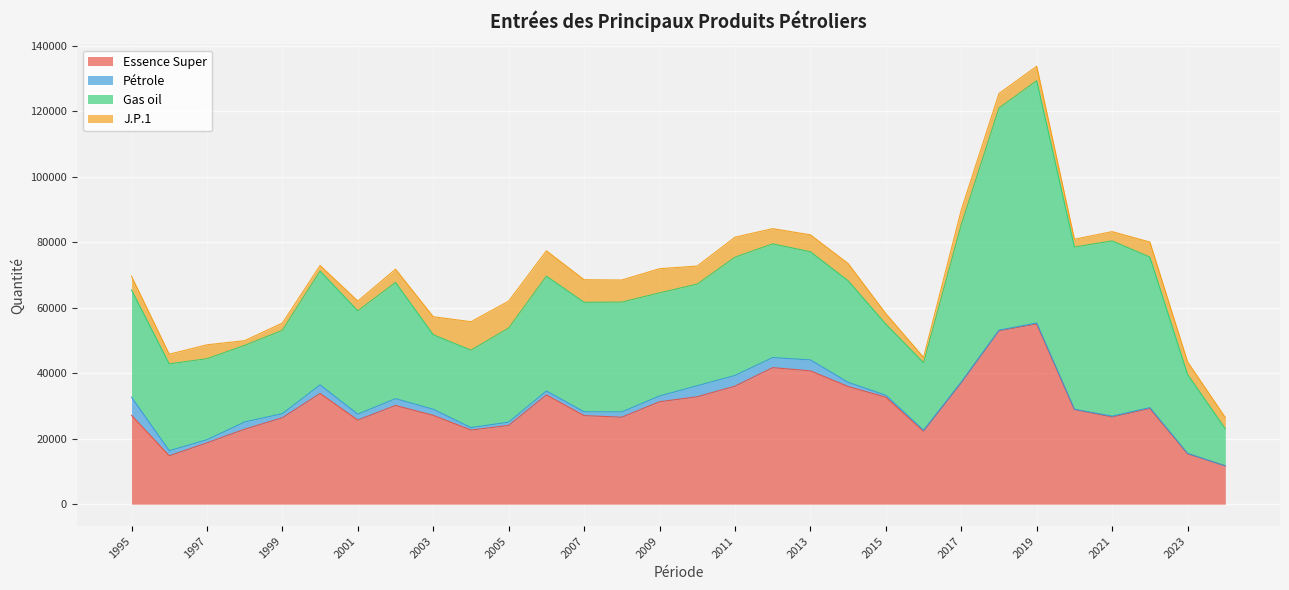

Reading left to right, what are all the values shown in this chart?

Essence Super: 1995=27113	1996=14752	1997=18705	1998=22886	1999=26370	2000=33793	2001=25653	2002=30130	2003=27107	2004=22626	2005=24041	2006=33339	2007=27034	2008=26543	2009=31262	2010=32792	2011=36028	2012=41678	2013=40687	2014=35910	2015=32656	2016=22261	2017=36998	2018=52932	2019=55004	2020=28885	2021=26608	2022=29211	2023=15383	2024=11683
Pétrole: 1995=5556	1996=1574	1997=960	1998=2209	1999=1264	2000=2617	2001=1812	2002=2084	2003=1869	2004=747	2005=1006	2006=1217	2007=1163	2008=1628	2009=1767	2010=3371	2011=3260	2012=3079	2013=3352	2014=1288	2015=587	2016=308	2017=316	2018=194	2019=301	2020=77	2021=266	2022=271	2023=114	2024=0
Gas oil: 1995=32753	1996=26506	1997=24746	1998=23378	1999=25435	2000=34758	2001=31569	2002=35484	2003=22753	2004=23649	2005=28716	2006=35052	2007=33430	2008=33529	2009=31473	2010=31032	2011=36124	2012=34721	2013=33020	2014=31010	2015=21711	2016=20597	2017=47995	2018=67823	2019=73985	2020=49555	2021=53501	2022=45958	2023=24087	2024=11338
J.P.1: 1995=4149	1996=2953	1997=4240	1998=1449	1999=2226	2000=1711	2001=2981	2002=4043	2003=5495	2004=8684	2005=8230	2006=7743	2007=6897	2008=6734	2009=7388	2010=5511	2011=6095	2012=4646	2013=5164	2014=5255	2015=3200	2016=1640	2017=4518	2018=4449	2019=4407	2020=2370	2021=2834	2022=4589	2023=3862	2024=3441